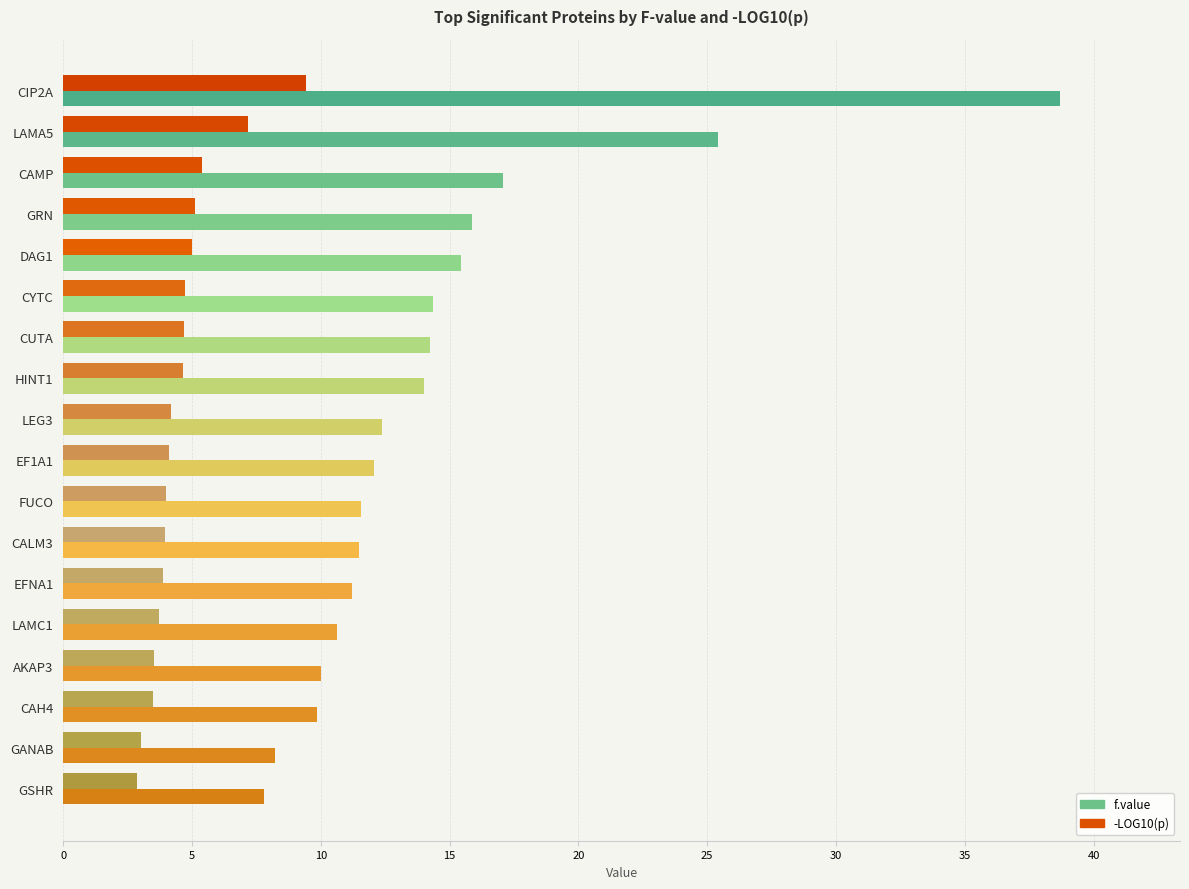

How many data points does each series have?

18